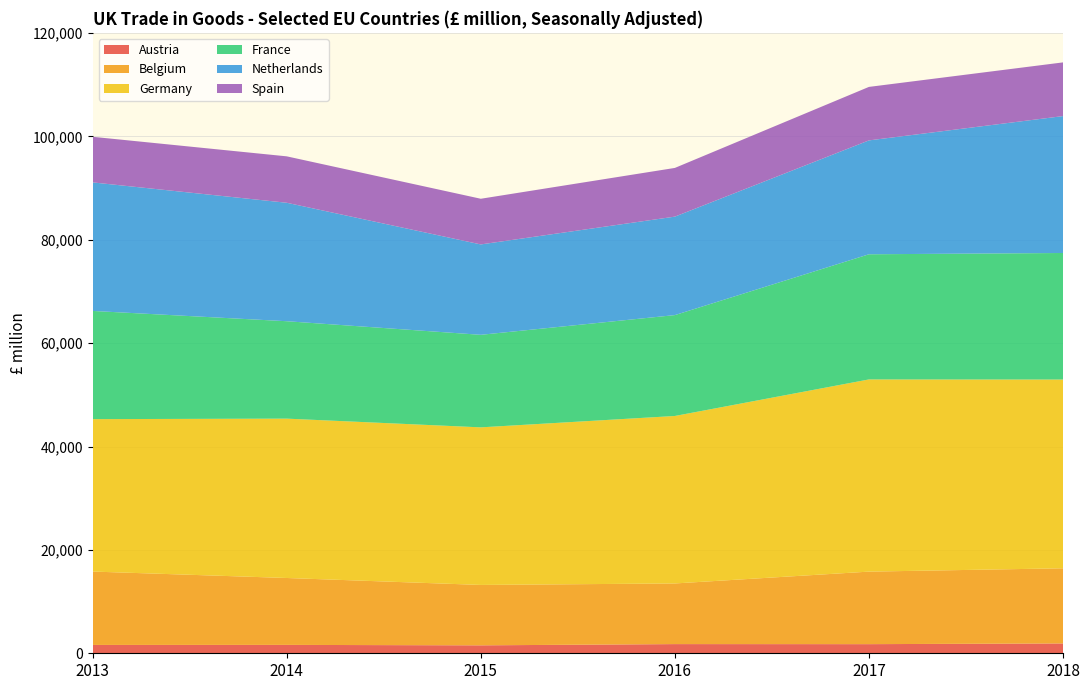

Reading left to right, transcribe all the data shown in this chart.

Austria: 1614	1623	1536	1776	1766	1903
Belgium: 14196	12942	11686	11732	14032	14539
Germany: 29489	30831	30487	32403	37182	36517
France: 20934	18847	17904	19516	24214	24483
Netherlands: 24866	22918	17486	19052	22032	26487
Spain: 8823	8980	8837	9421	10349	10388